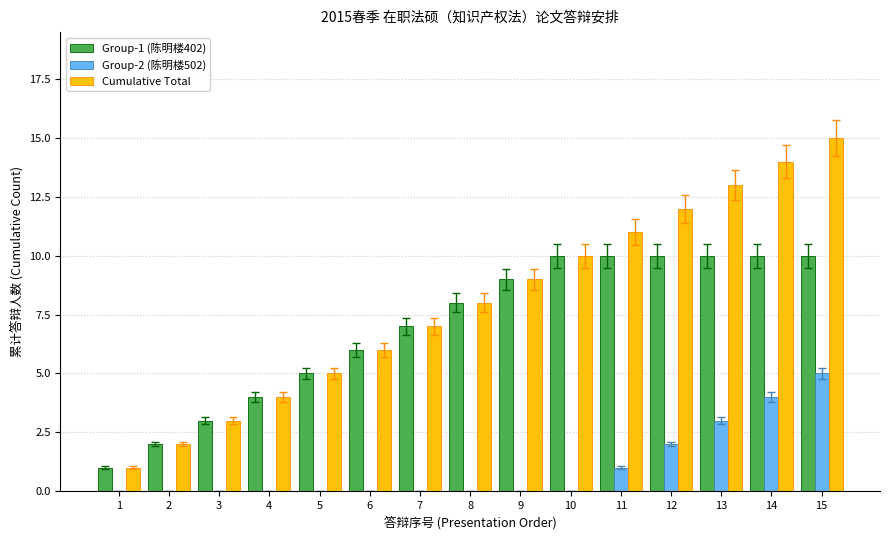

What is the greatest value displayed?

15